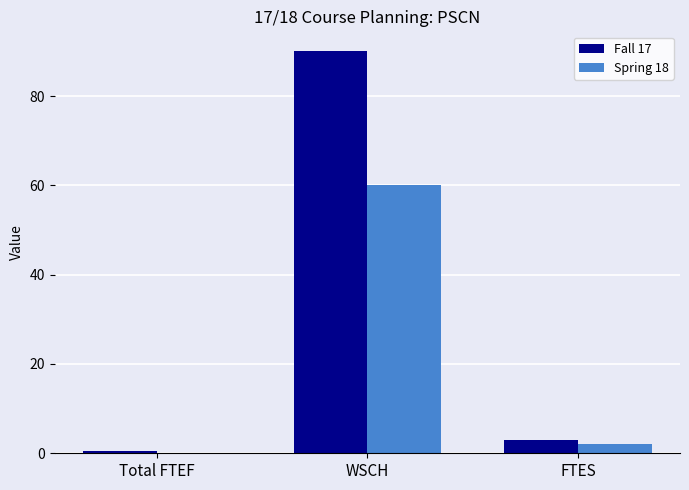

What is the sum of the Spring 18 values at WSCH and FTES?

62.0